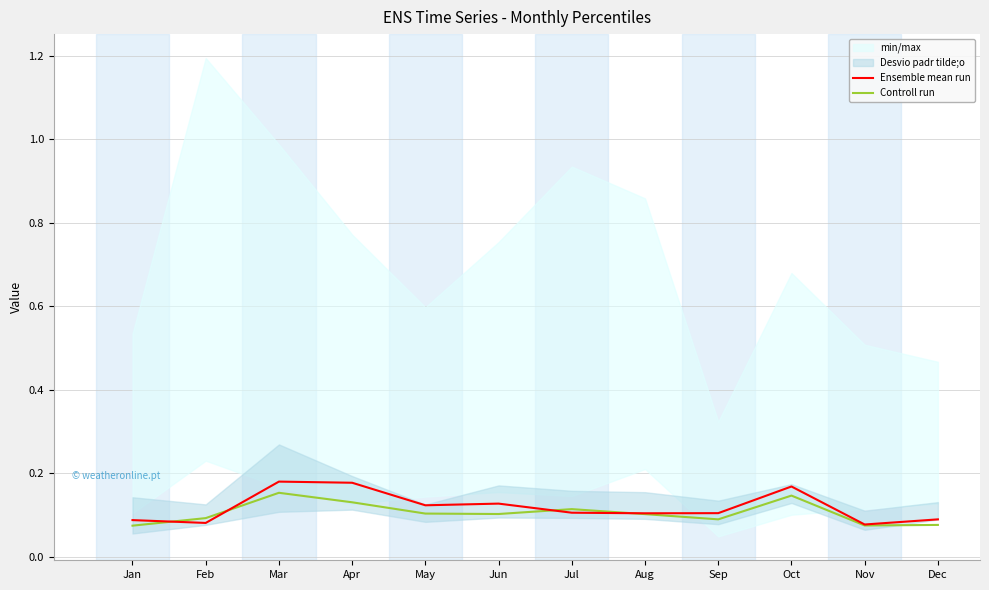

Reading left to right, extract all data points from this chart.

Ensemble mean run: Jan=0.1	Feb=0.1	Mar=0.2	Apr=0.2	May=0.1	Jun=0.1	Jul=0.1	Aug=0.1	Sep=0.1	Oct=0.2	Nov=0.1	Dec=0.1
Controll run: Jan=0.1	Feb=0.1	Mar=0.2	Apr=0.1	May=0.1	Jun=0.1	Jul=0.1	Aug=0.1	Sep=0.1	Oct=0.1	Nov=0.1	Dec=0.1